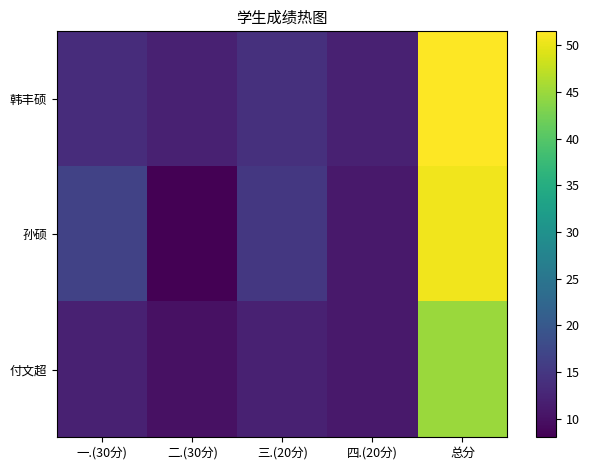

Rank the series at 一.(30分) from highest to lowest value.

孙硕, 韩丰硕, 付文超